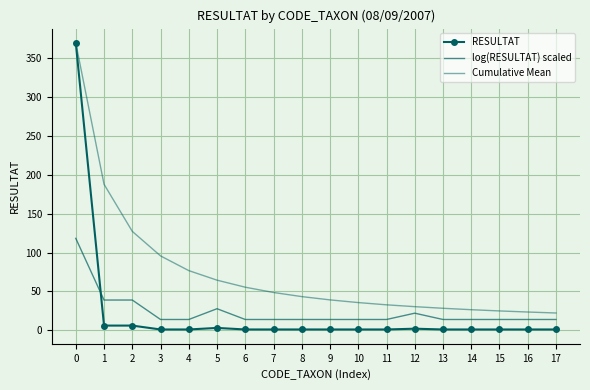

What is the highest value of the Cumulative Mean series?

370.0